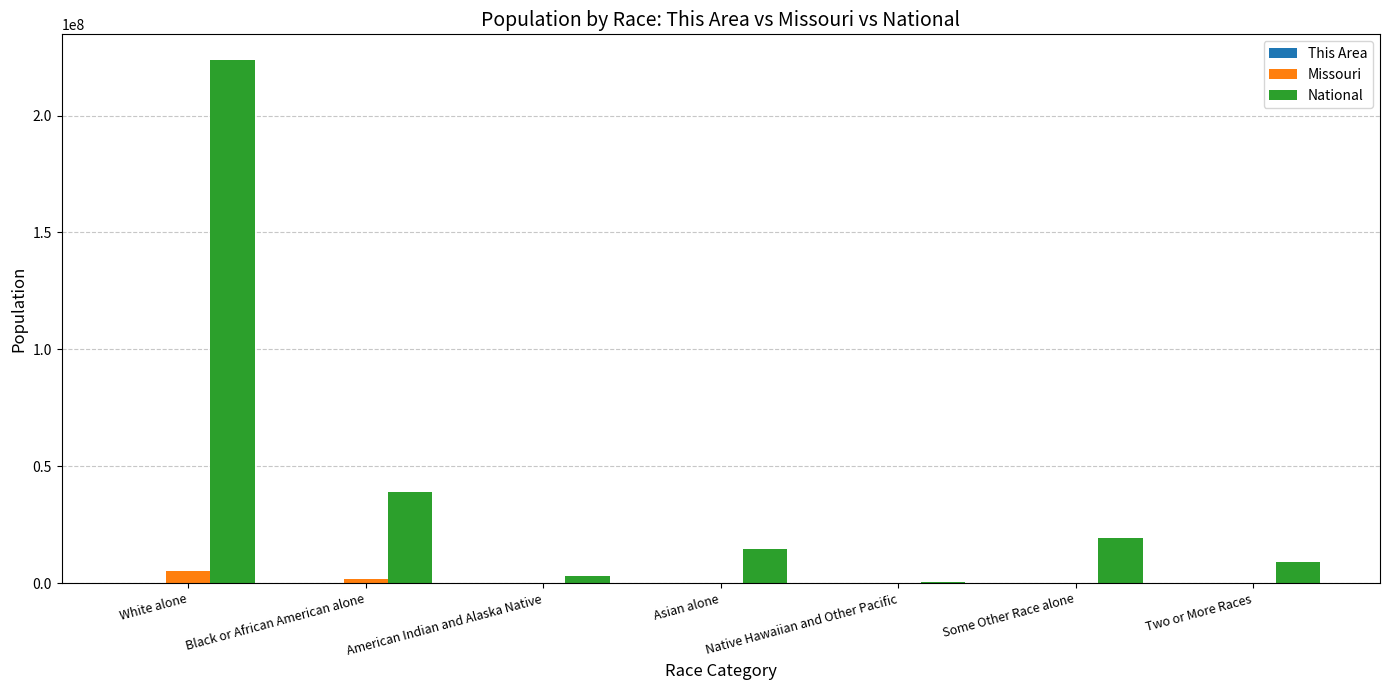

What is the maximum value for Missouri?

4958770